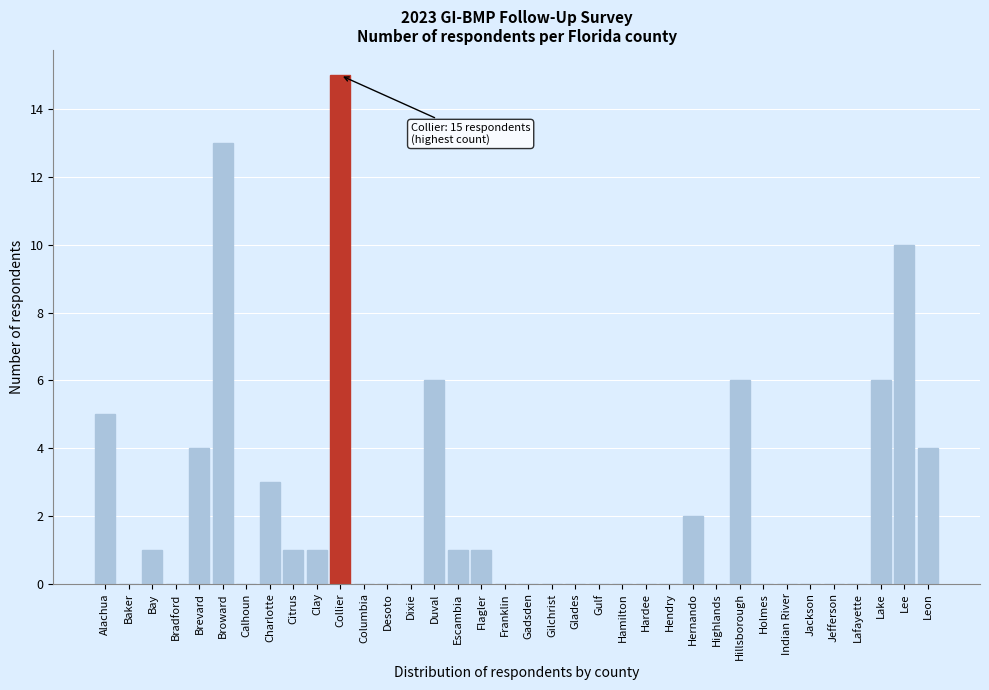

What is the sum of all values?

79